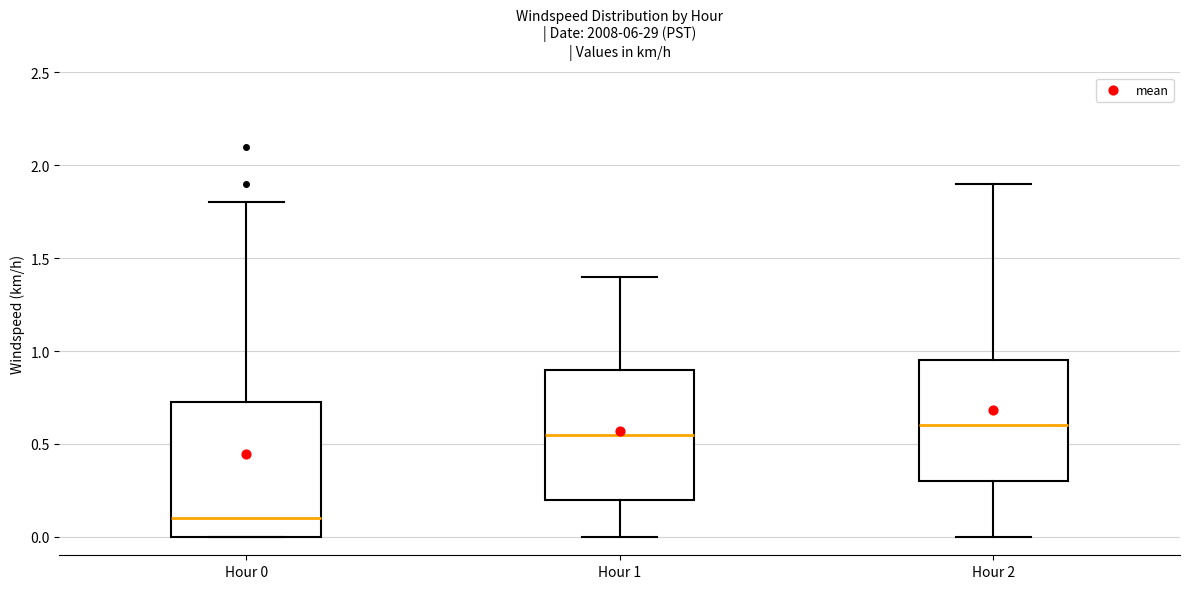

Where does the median line of the box for Hour 0 sit on the y-axis? The values are not printed on the chart, so give them approximately, as read against the axis.

0.10